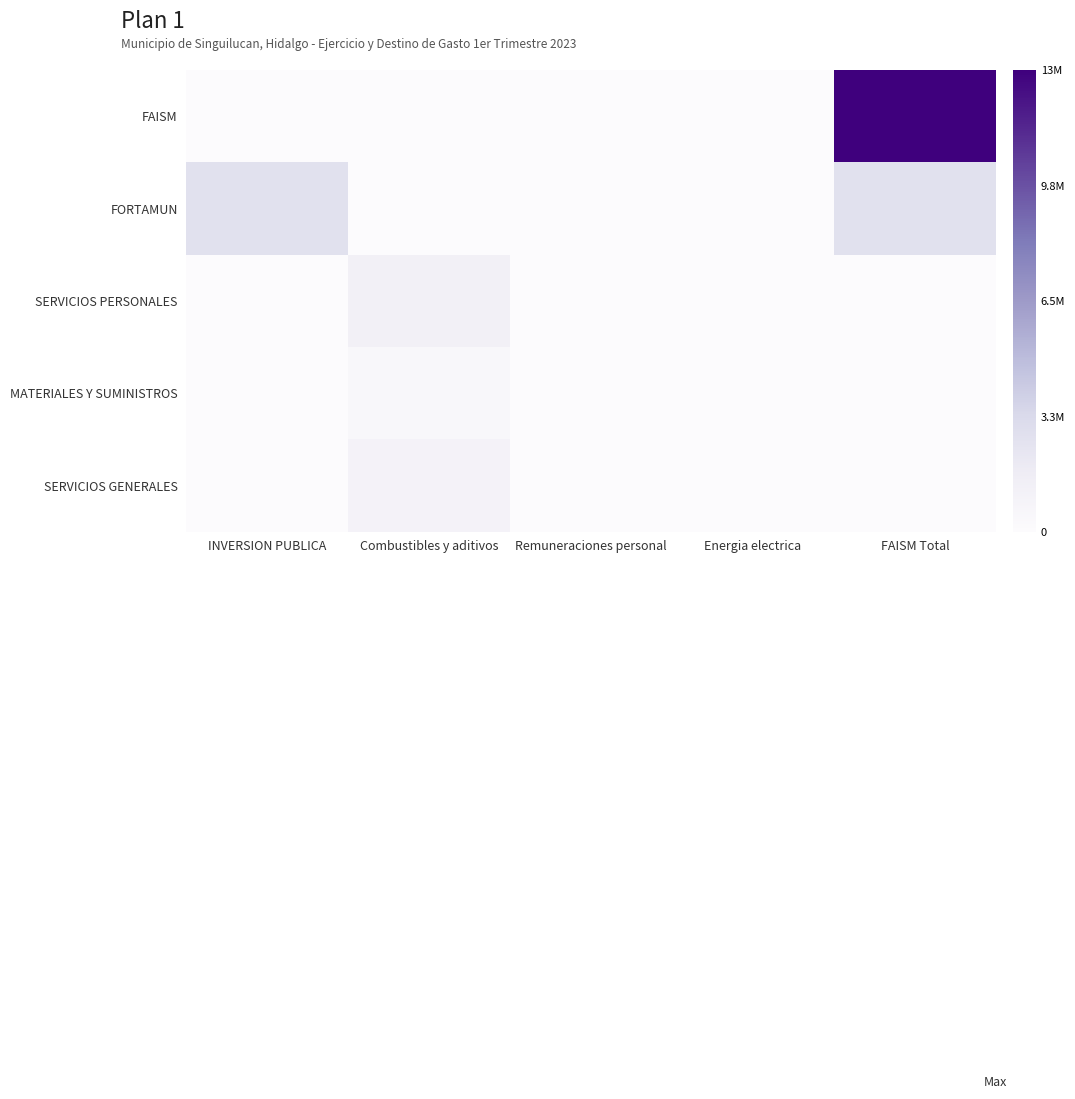

Which has a higher value, INVERSION PUBLICA or Combustibles y aditivos?

INVERSION PUBLICA